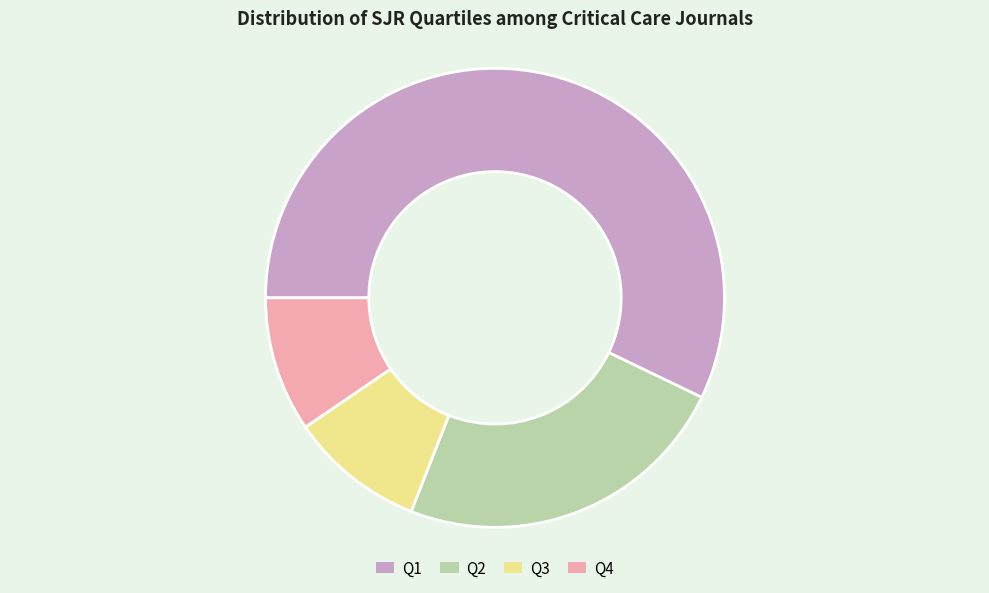

Does any single category account for the majority?

Yes